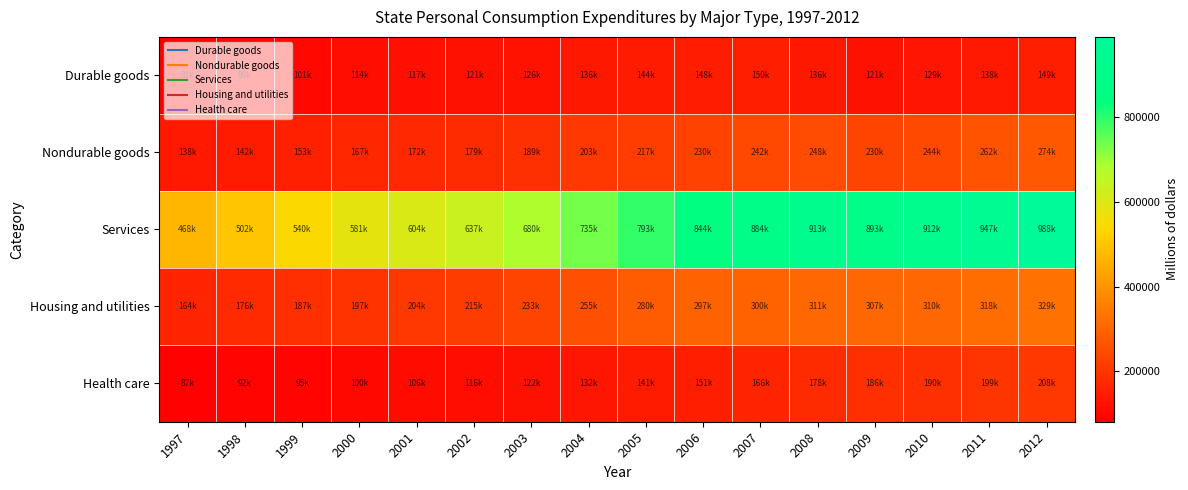

Reading right to left, list all the values displayed in this chart.

Durable goods: 2012=149592	2011=138197	2010=129460	2009=121490	2008=136513	2007=150867	2006=148697	2005=144091	2004=136078	2003=126042	2002=121438	2001=117589	2000=114131	1999=101599	1998=89976	1997=81502
Nondurable goods: 2012=274609	2011=262826	2010=244234	2009=230892	2008=248772	2007=242221	2006=230003	2005=217008	2004=203484	2003=189323	2002=179221	2001=172987	2000=167454	1999=153625	1998=142303	1997=138809
Services: 2012=988447	2011=947832	2010=912454	2009=893301	2008=913536	2007=884486	2006=844470	2005=793472	2004=735542	2003=680696	2002=637514	2001=604678	2000=581239	1999=540107	1998=502147	1997=468537
Housing and utilities: 2012=329058	2011=318276	2010=310768	2009=307930	2008=311360	2007=300565	2006=297468	2005=280630	2004=255239	2003=233124	2002=215654	2001=204662	2000=197907	1999=187028	1998=176417	1997=164632
Health care: 2012=208641	2011=199456	2010=190913	2009=186187	2008=178724	2007=166306	2006=151286	2005=141903	2004=132390	2003=122755	2002=116355	2001=106846	2000=100903	1999=95164	1998=92149	1997=87599